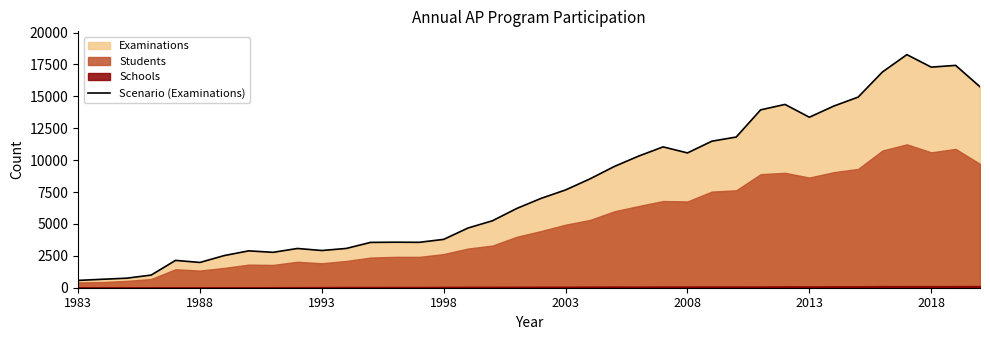

The Scenario (Examinations) series shows 3474 at 1988. True or false?

False